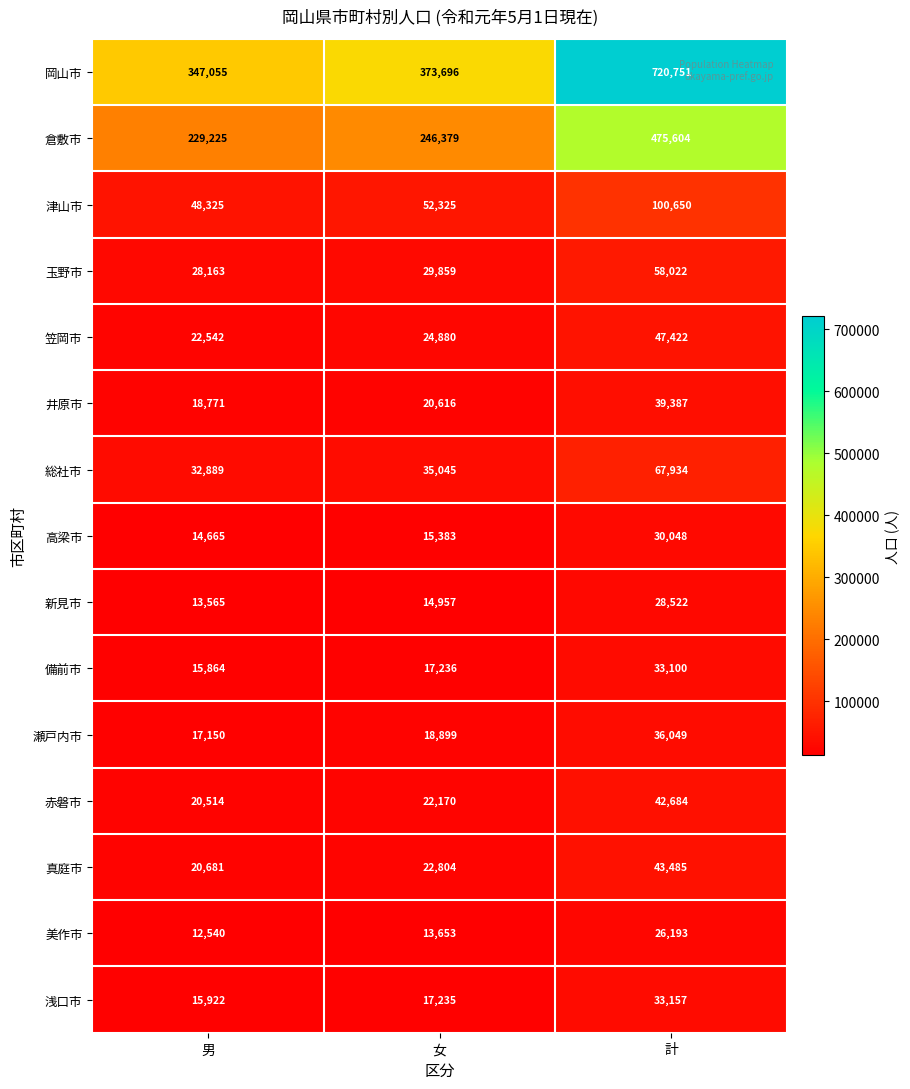

What is the total value across all series at 女?

925137